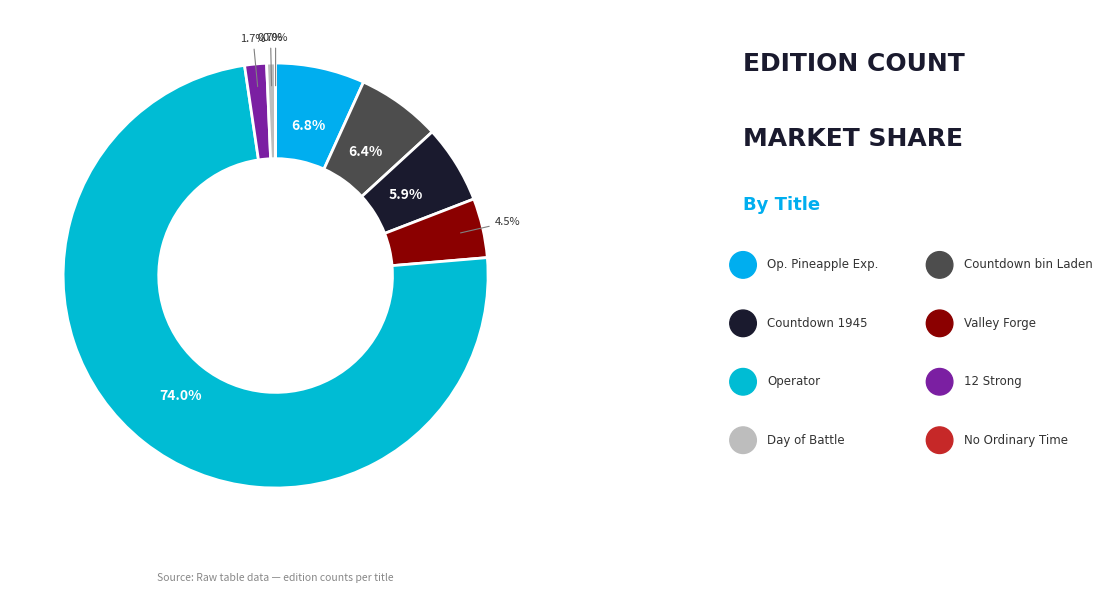

Which slice is the largest?

Operator